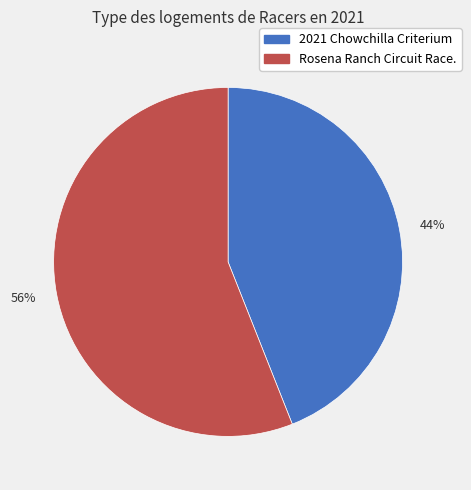

Which slice represents more than half of the pie?

56%